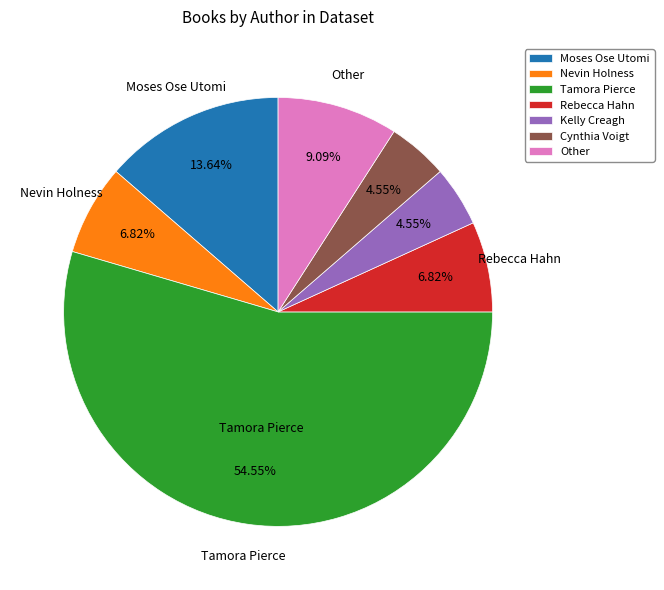

Which slice is the largest?

Tamora Pierce